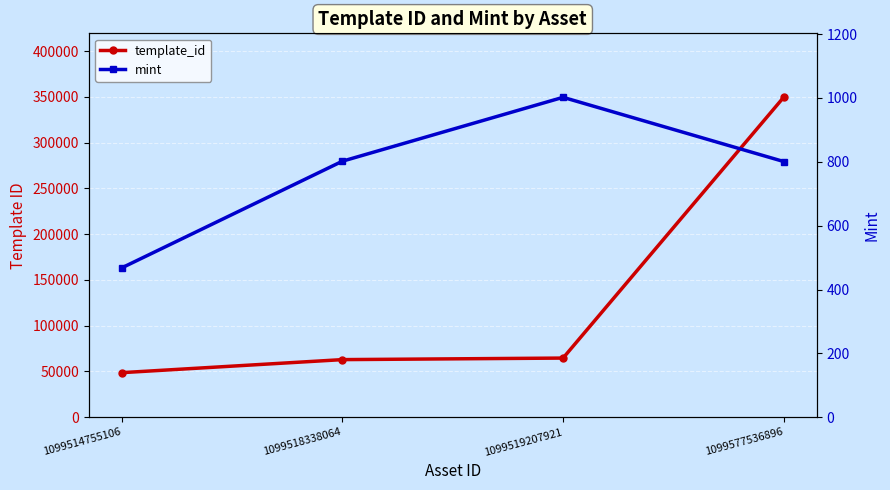

The template_id series shows 64660 at 1099519207921. True or false?

True